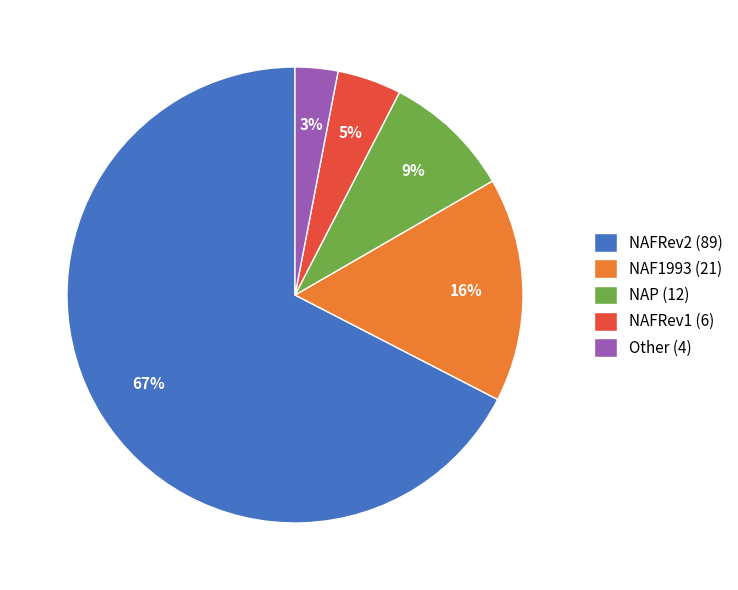

To the nearest percent, what is the average slice percentage?

20%